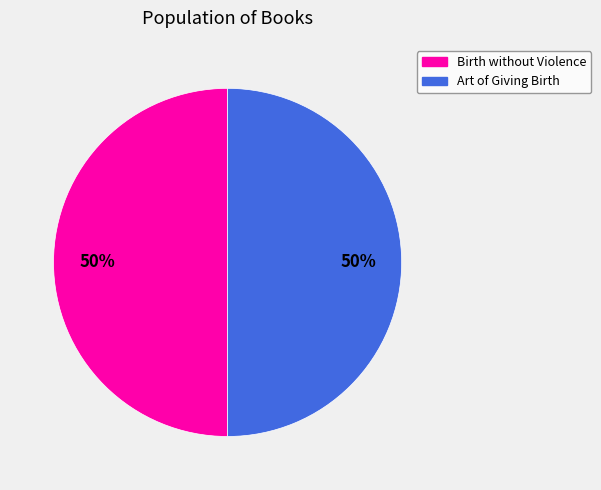

To the nearest percent, what portion does Birth without Violence represent?

50%